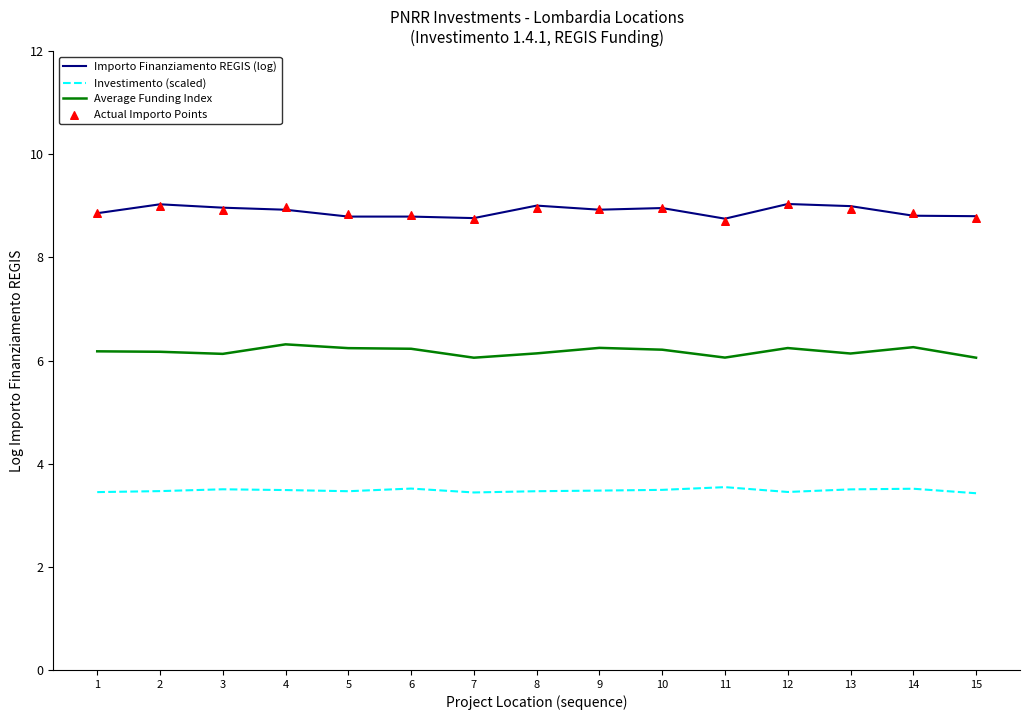

Which series contains the lowest Y value?

Investimento (scaled)